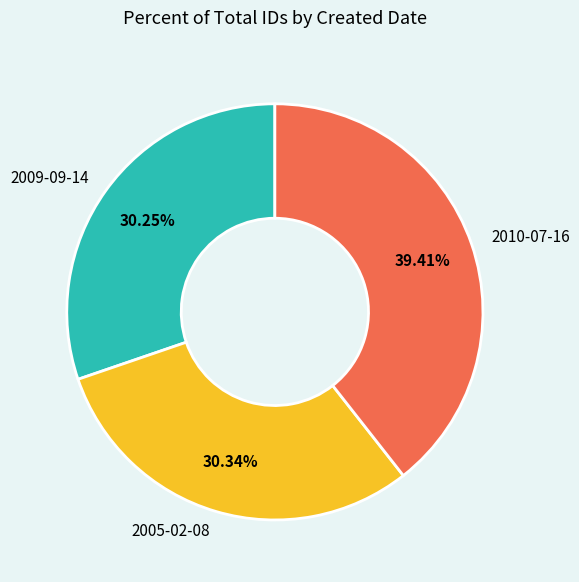

What is the ratio of the value at 2005-02-08 to the value at 2010-07-16?

0.8